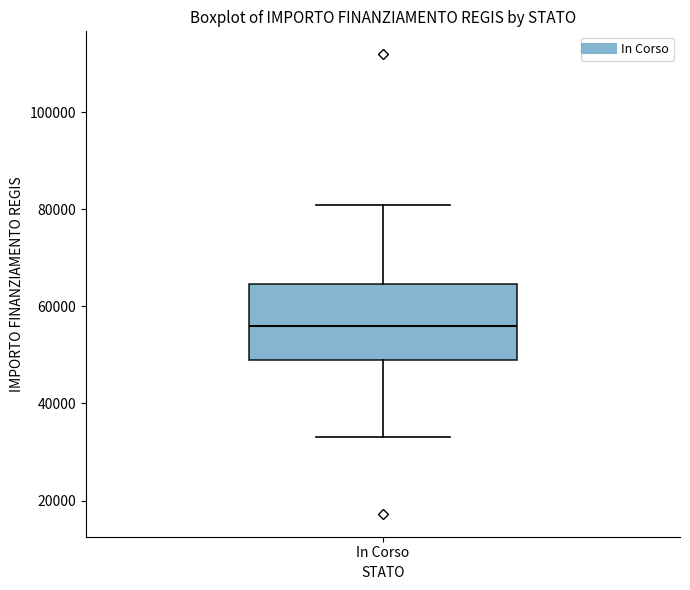

Where is the upper edge of the box for In Corso on the y-axis? The values are not printed on the chart, so give them approximately, as read against the axis.

64000